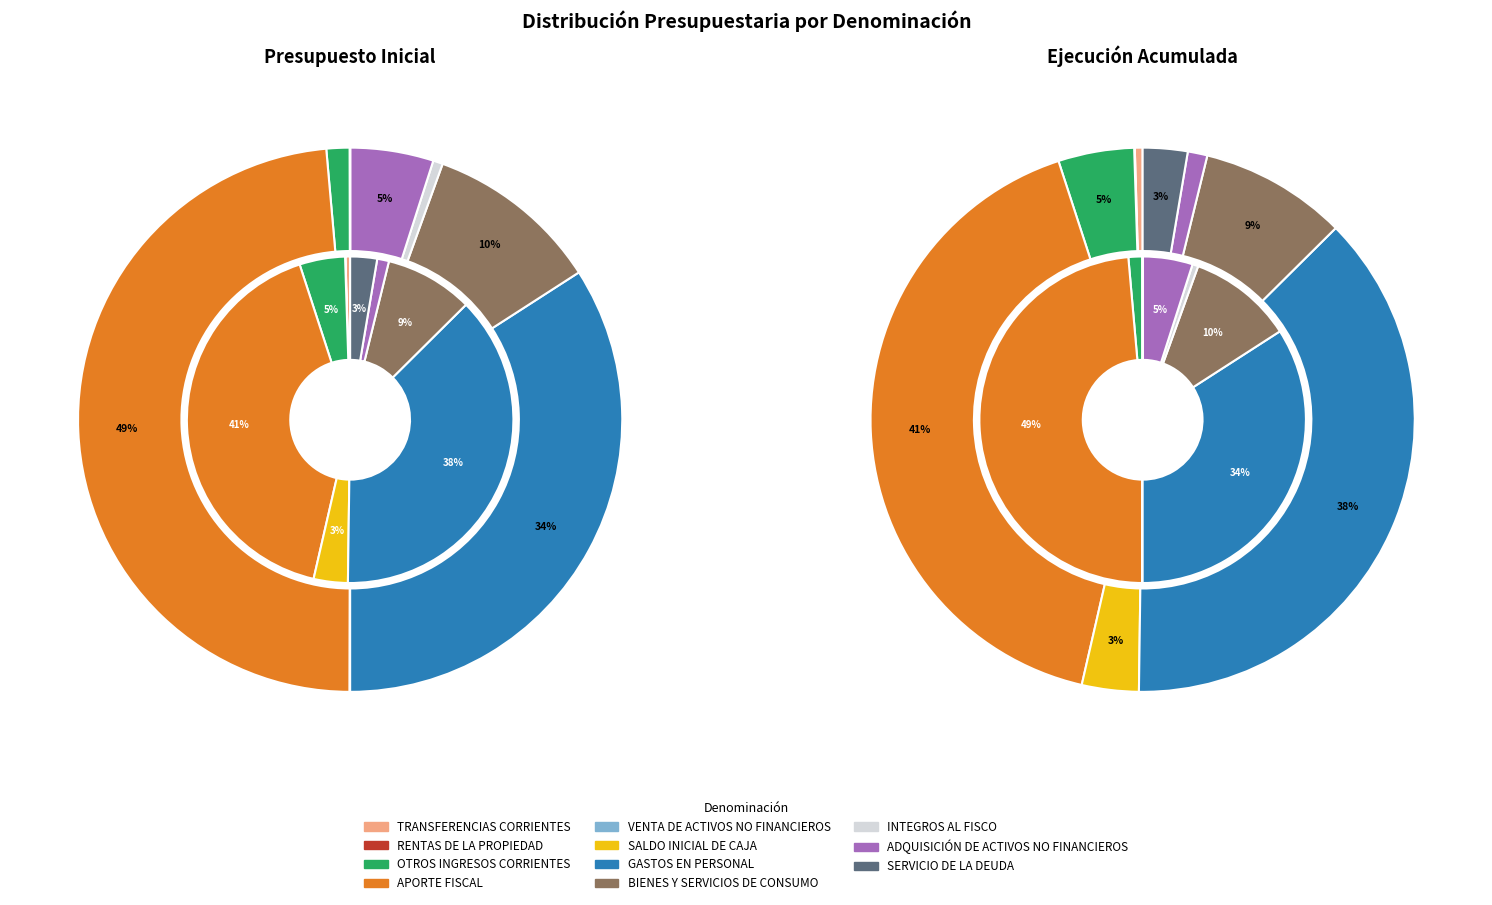

Is it true that VENTA DE ACTIVOS NO FINANCIEROS is 0% of the pie?

True